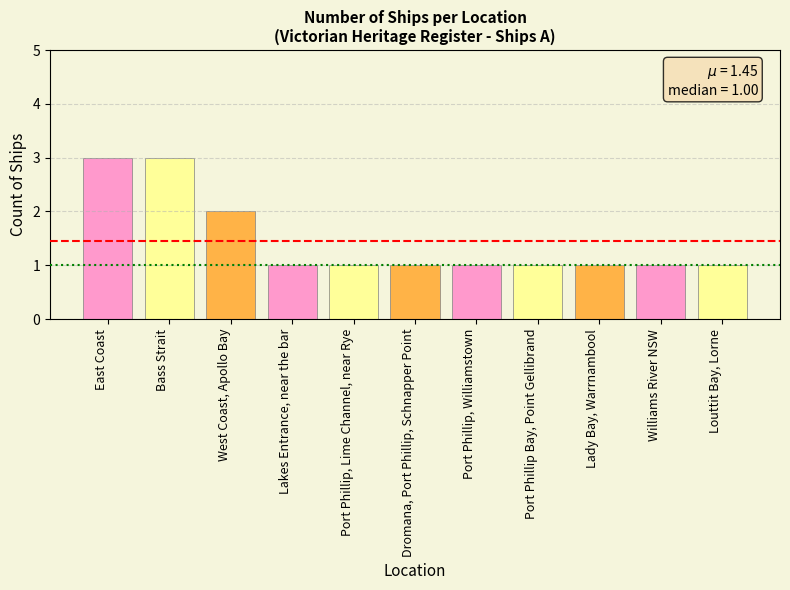

Does the chart contain any negative values?

No